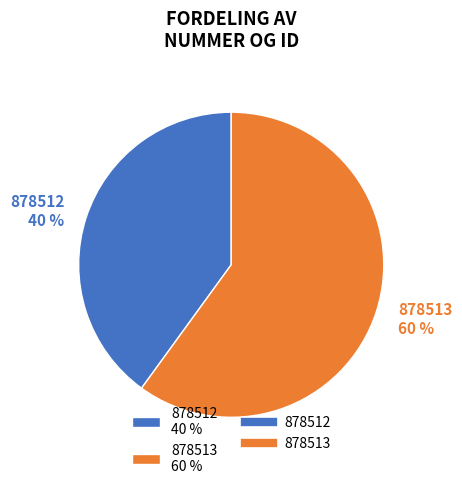

Do 878512 40 % and 878513 60 % together represent more than half of the pie?

Yes